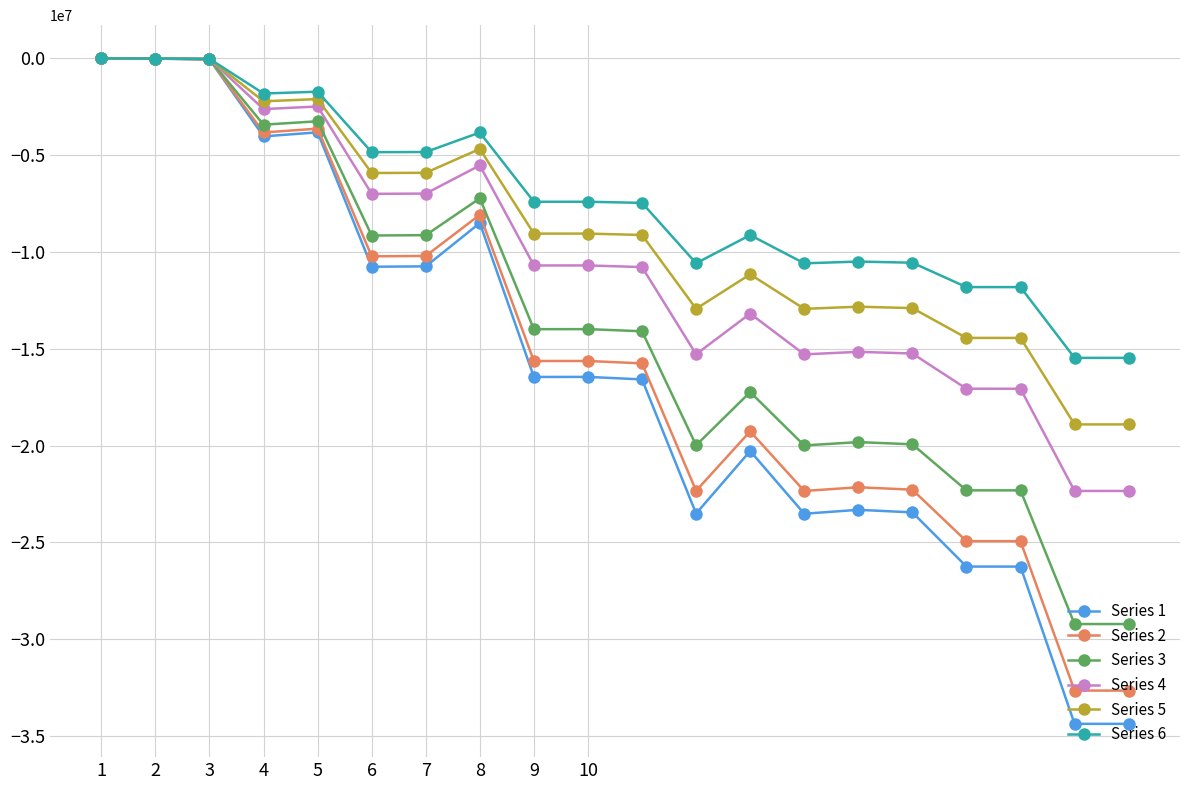

Which series has the largest total across all categories?

Series 6